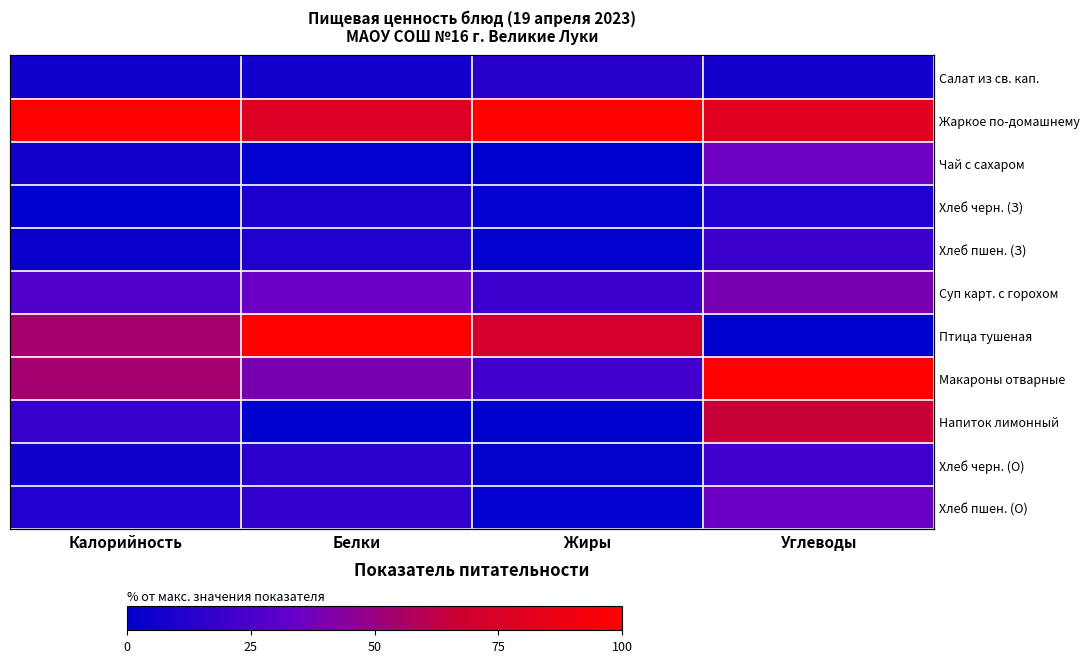

What is the approximate value of Хлеб пшен. (З) at Жиры?

0.6